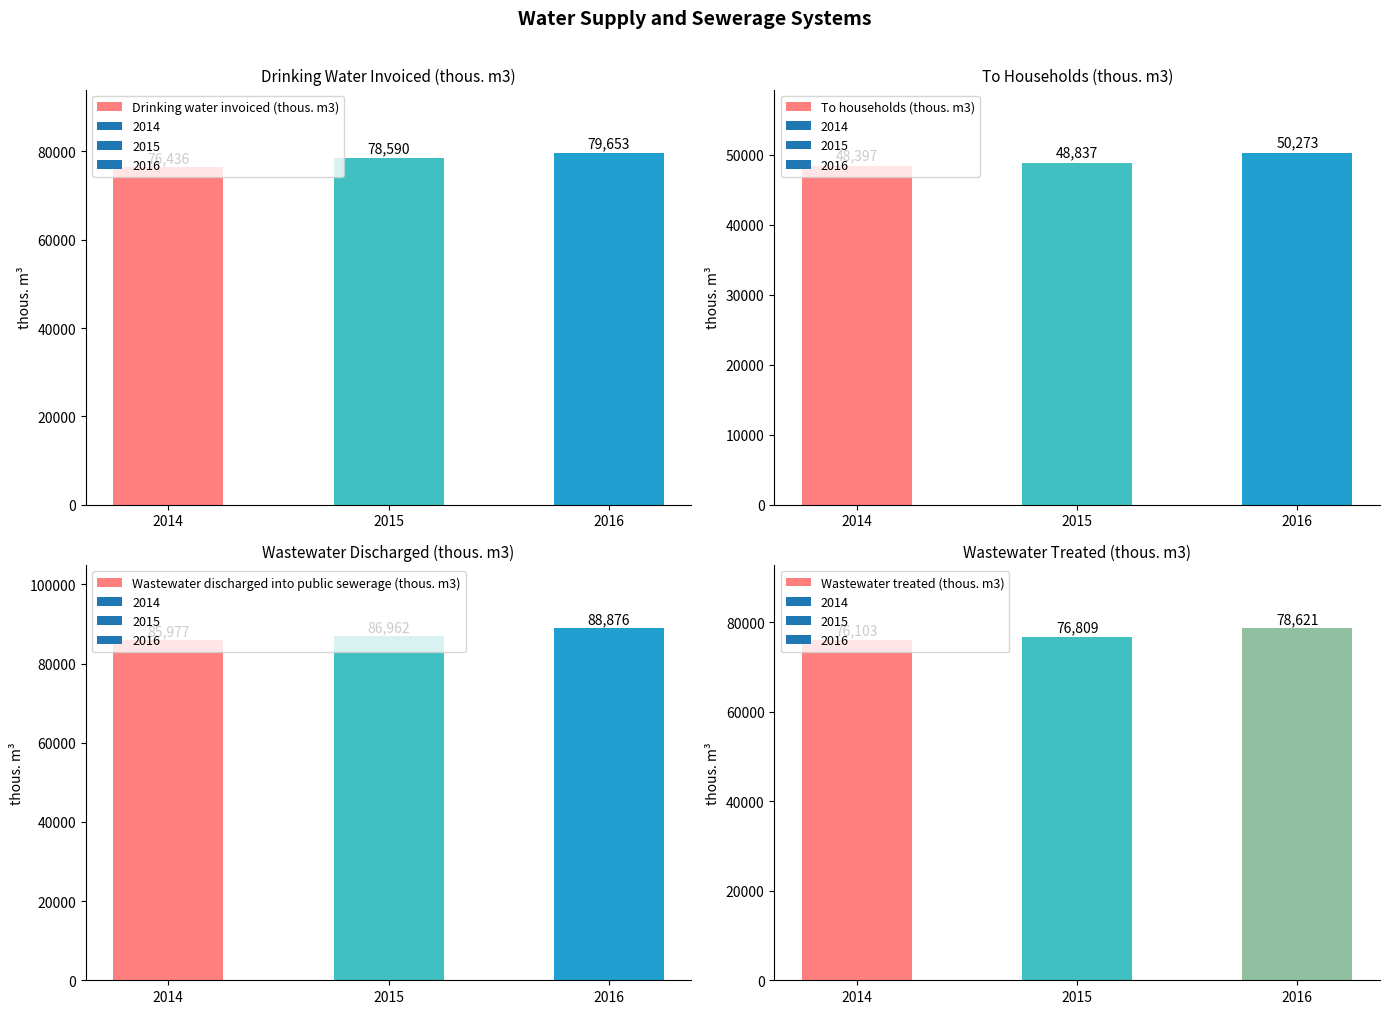

Is it true that Wastewater treated (thous. m3) equals 76809 at 2015?

True